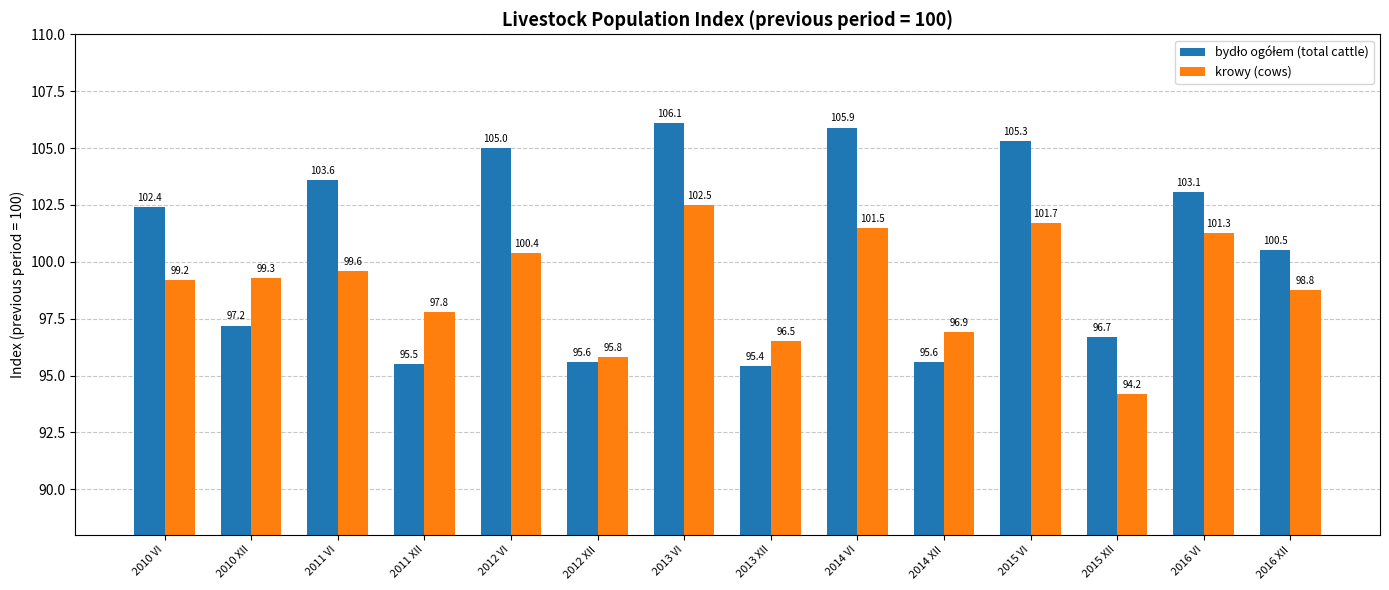

List the labels in order of krowy (cows) value, largest first.

2013 VI, 2015 VI, 2014 VI, 2016 VI, 2012 VI, 2011 VI, 2010 XII, 2010 VI, 2016 XII, 2011 XII, 2014 XII, 2013 XII, 2012 XII, 2015 XII